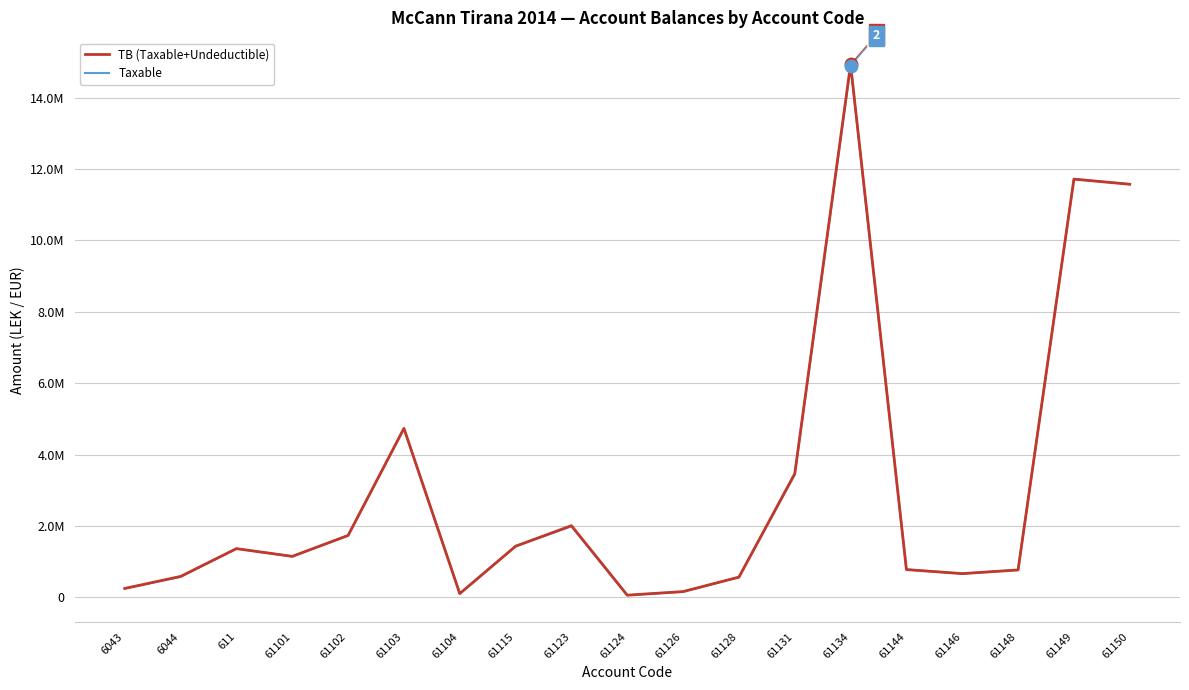

What is the difference between the maximum and minimum values in the Taxable series?

14826046.6